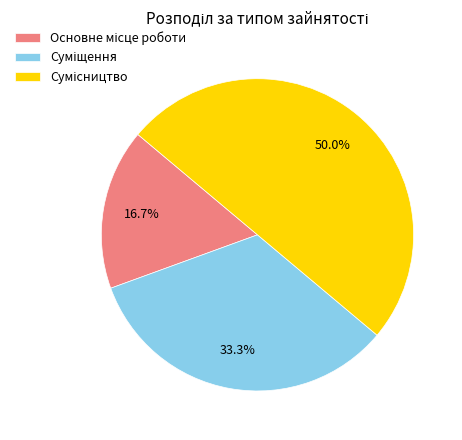

How many segments does this pie chart have?

3